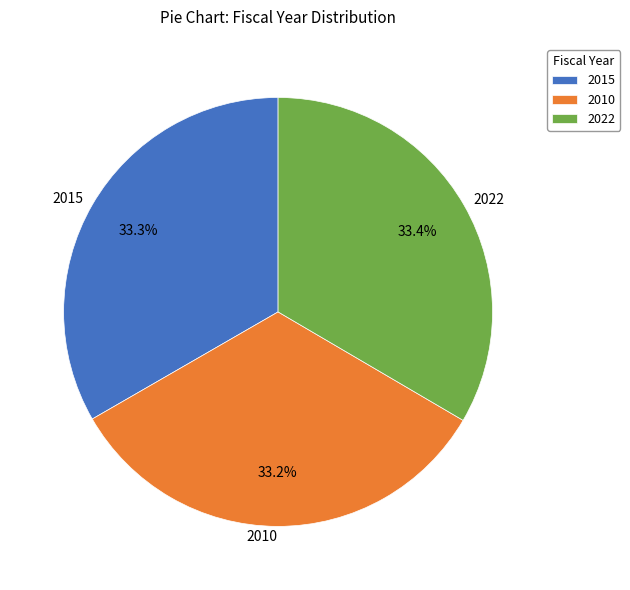

Approximately how many times larger is the value at 2015 compared to 2010?

1.0